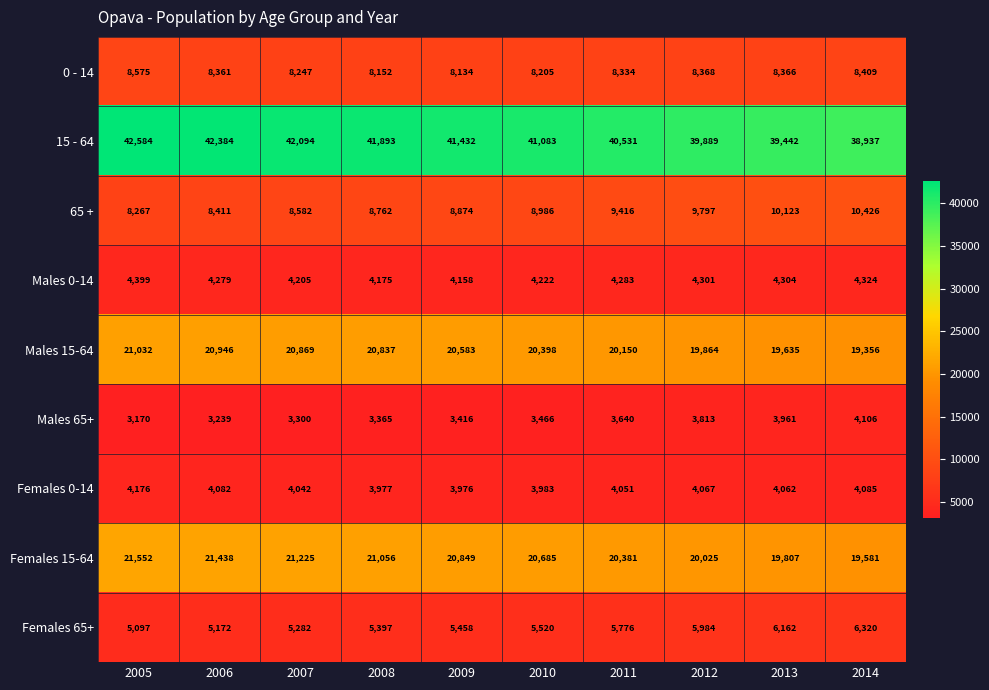

What is the approximate value of Females 0-14 at 2012?

4067